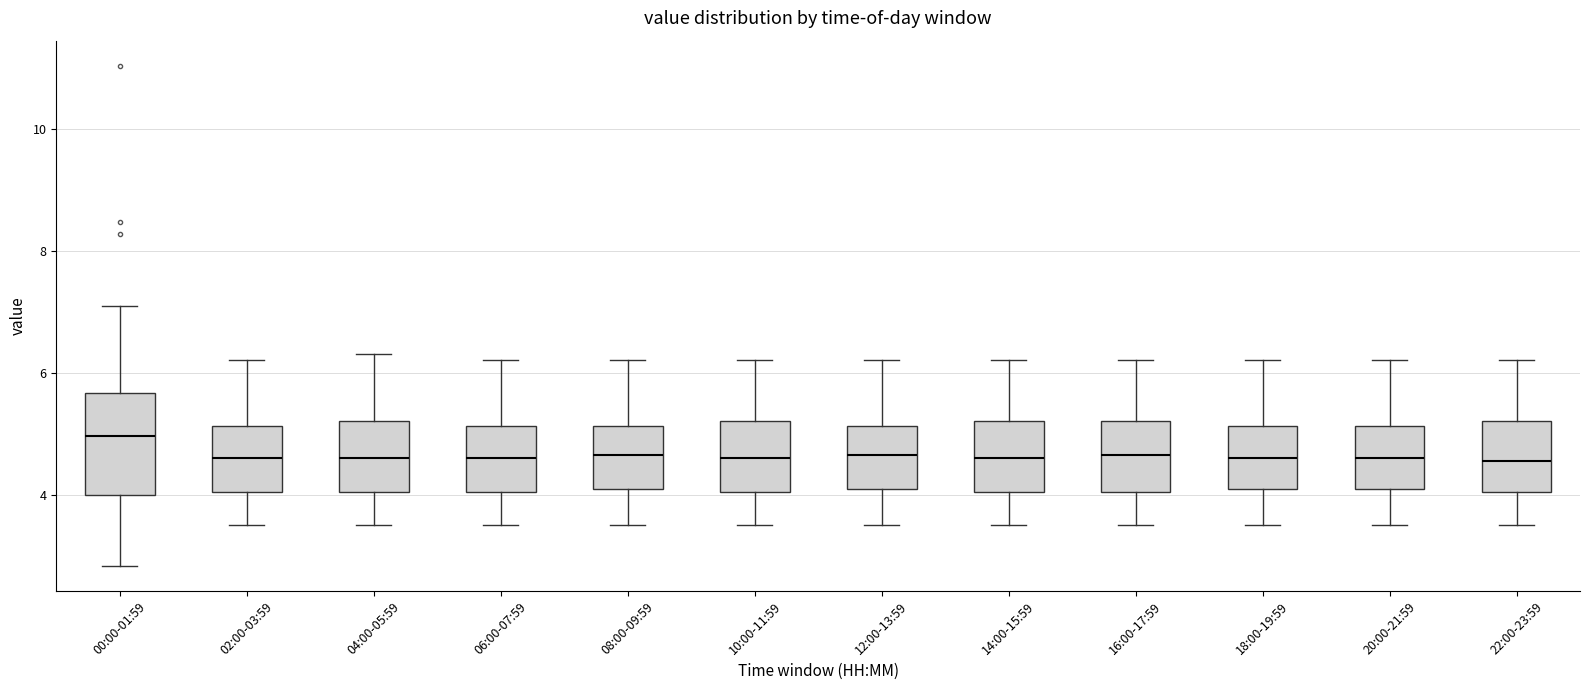

Reading left to right, read every box against the y-axis: the position of its median line, the range the box covers, and the ends of its whiskers. The values are not printed on the chart, so give them approximately, as read against the axis.

00:00-01:59: median 5.0, box 4.0 to 5.6, whiskers 2.8 to 7.2
02:00-03:59: median 4.6, box 4.0 to 5.2, whiskers 3.6 to 6.2
04:00-05:59: median 4.6, box 4.0 to 5.2, whiskers 3.6 to 6.4
06:00-07:59: median 4.6, box 4.0 to 5.2, whiskers 3.6 to 6.2
08:00-09:59: median 4.6, box 4.2 to 5.2, whiskers 3.6 to 6.2
10:00-11:59: median 4.6, box 4.0 to 5.2, whiskers 3.6 to 6.2
12:00-13:59: median 4.6, box 4.2 to 5.2, whiskers 3.6 to 6.2
14:00-15:59: median 4.6, box 4.0 to 5.2, whiskers 3.6 to 6.2
16:00-17:59: median 4.6, box 4.0 to 5.2, whiskers 3.6 to 6.2
18:00-19:59: median 4.6, box 4.2 to 5.2, whiskers 3.6 to 6.2
20:00-21:59: median 4.6, box 4.2 to 5.2, whiskers 3.6 to 6.2
22:00-23:59: median 4.6, box 4.0 to 5.2, whiskers 3.6 to 6.2